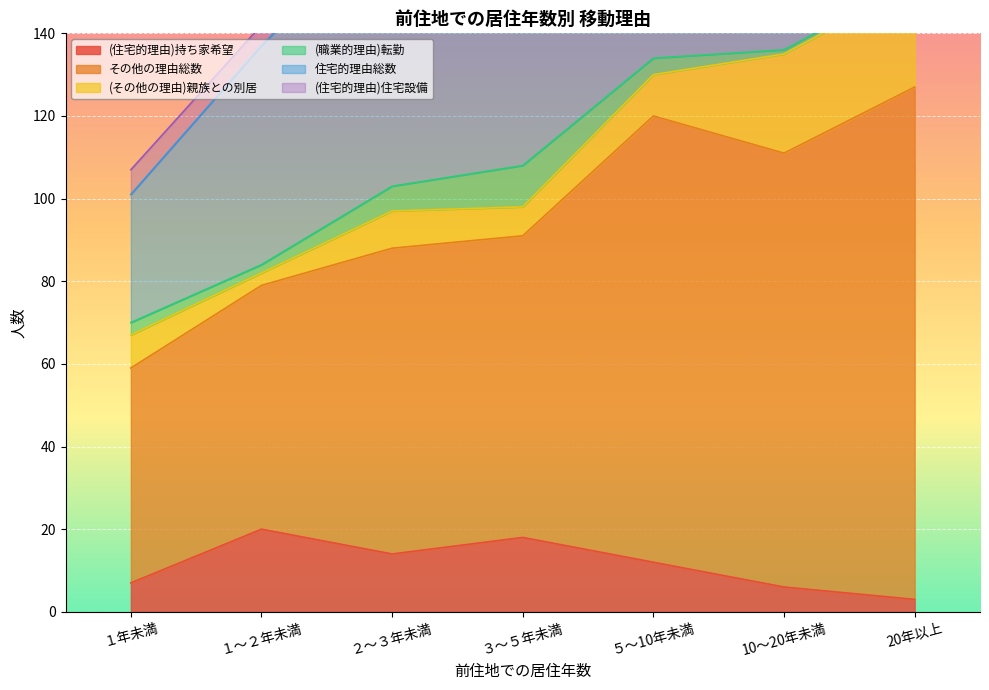

Reading right to left, what are all the values shown in this chart?

(住宅的理由)持ち家希望: 3	6	12	18	14	20	7
その他の理由総数: 124	105	108	73	74	59	52
(その他の理由)親族との別居: 25	24	10	7	9	3	8
(職業的理由)転勤: 1	1	4	10	6	2	3
住宅的理由総数: 53	42	83	82	66	53	31
(住宅的理由)住宅設備: 4	3	7	9	9	5	6